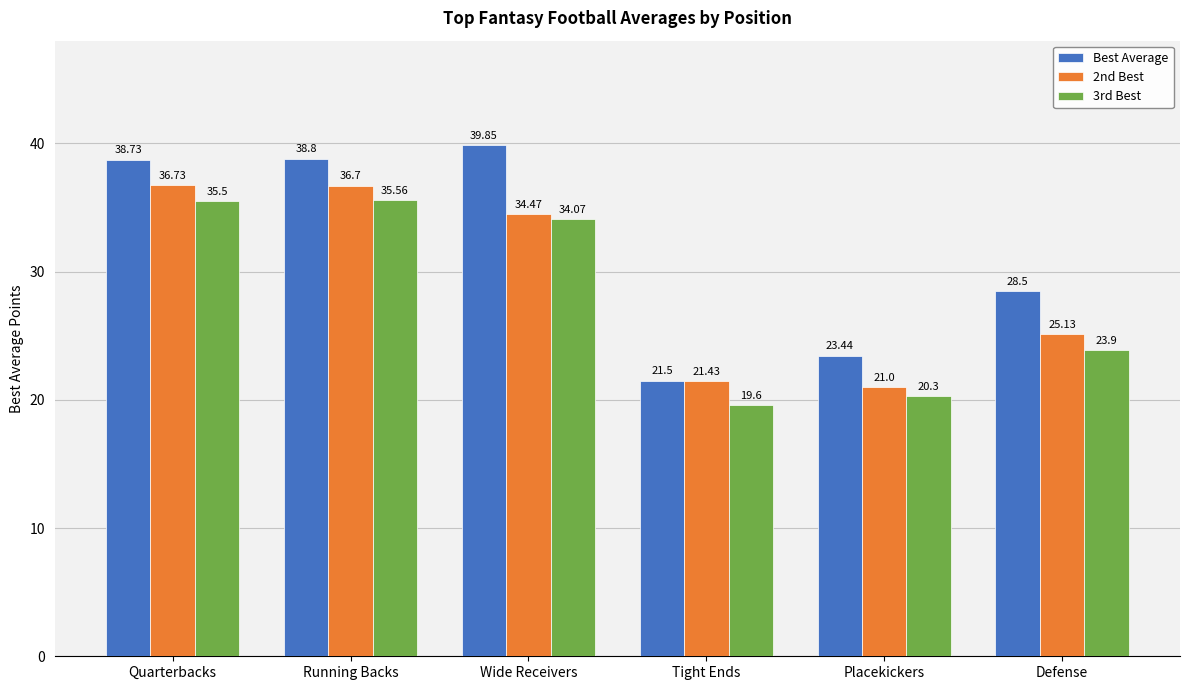

At which category is the sum across all series the highest?

Running Backs